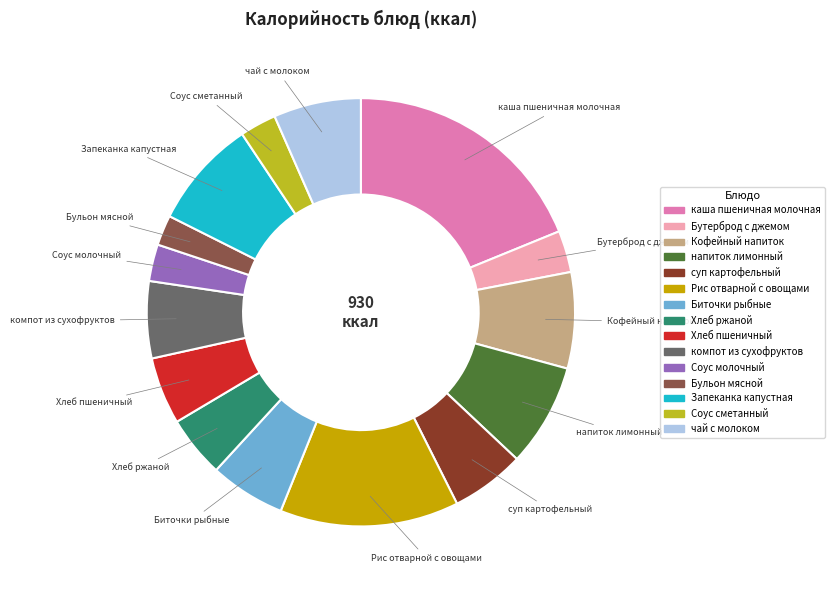

Do Хлеб ржаной and напиток лимонный together represent more than half of the pie?

No